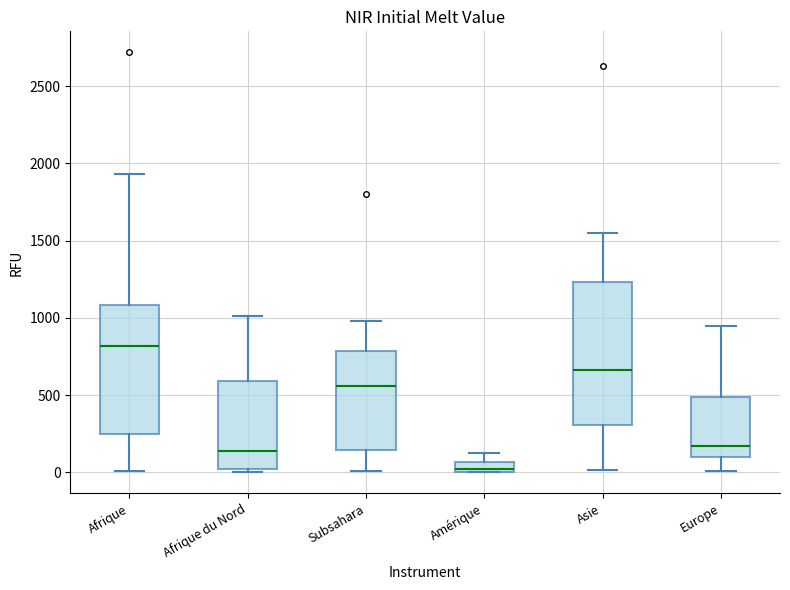

Which box's median line is the lowest?

Amérique